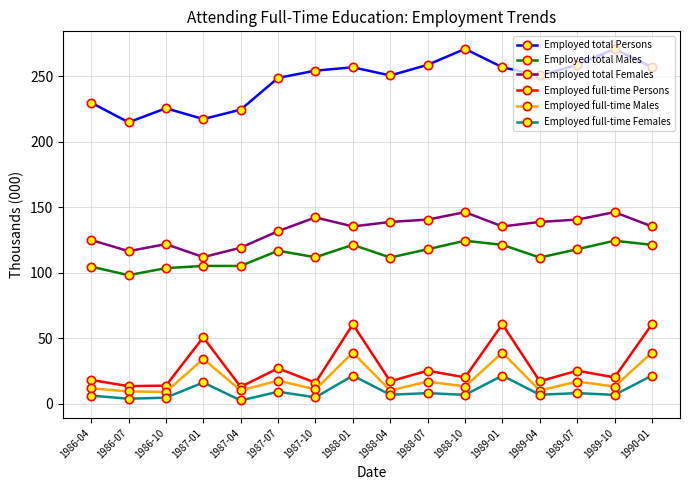

Which series has the widest spread of values?

Employed total Persons